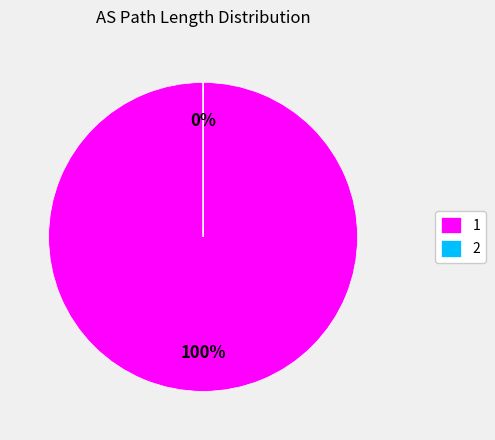

How many slices are in this pie chart?

2